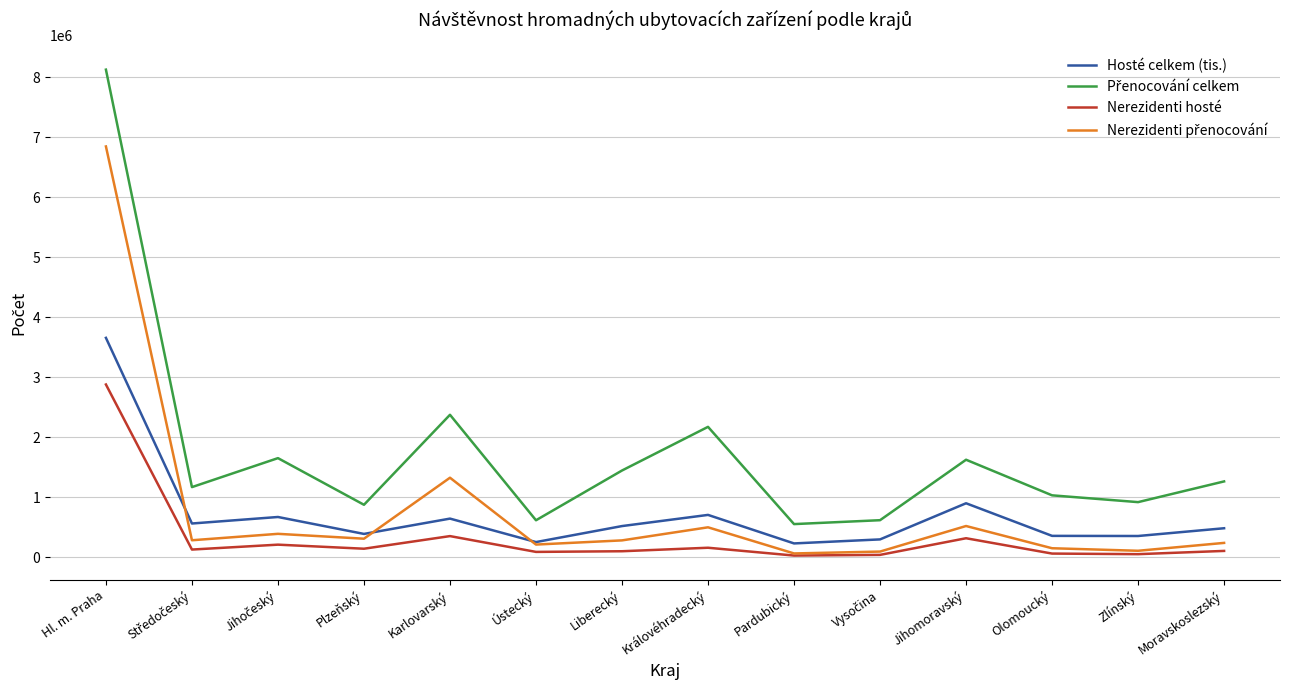

Where is Hosté celkem (tis.) nearest to the value 1946728?

Jihomoravský